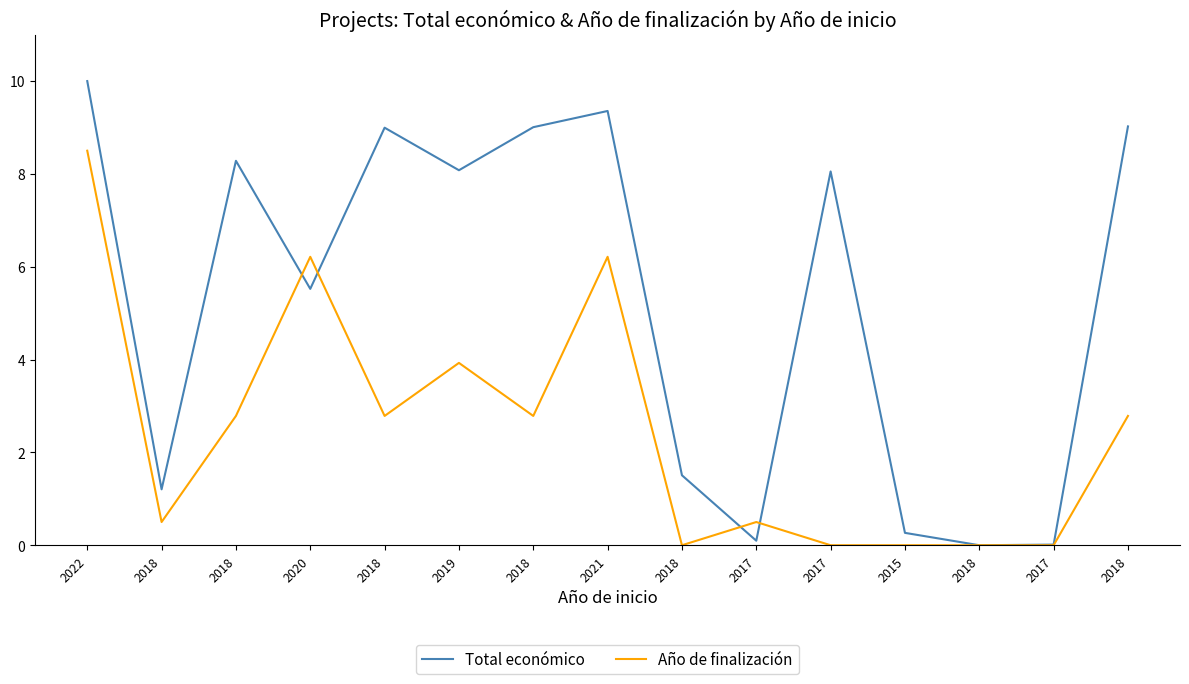

How many intersections are there between Total económico and Año de finalización?

4